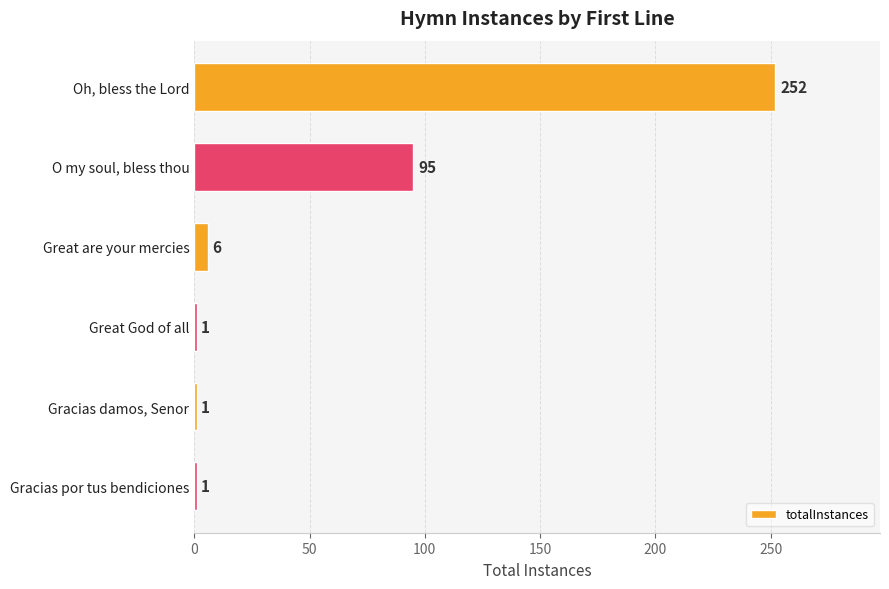

The chart shows a value of 145 at O my soul, bless thou. True or false?

False